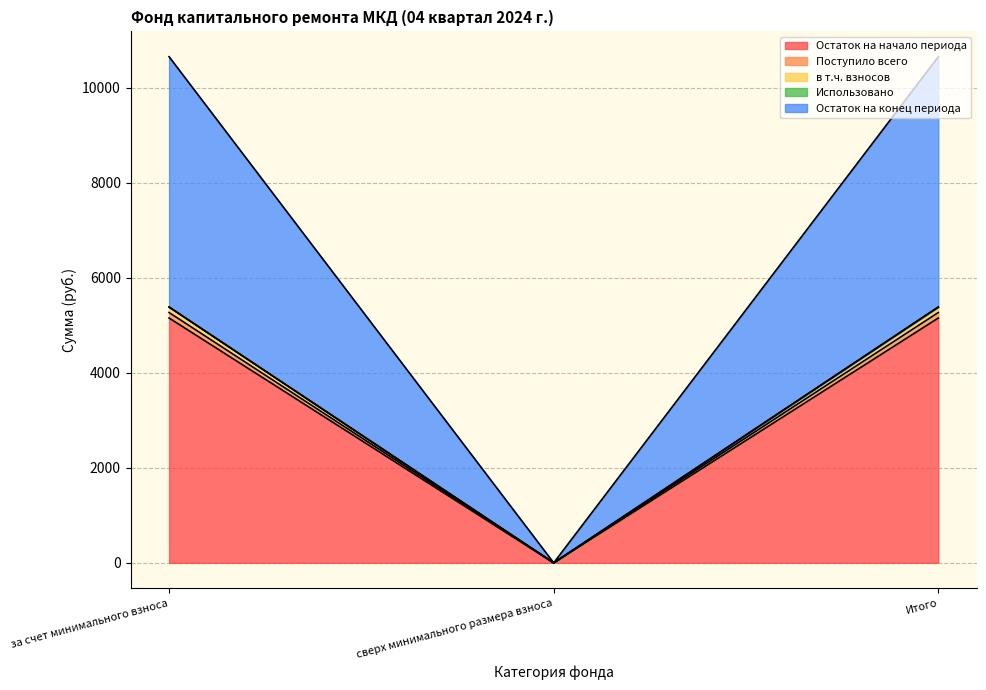

How many values in Поступило всего are above zero?

2